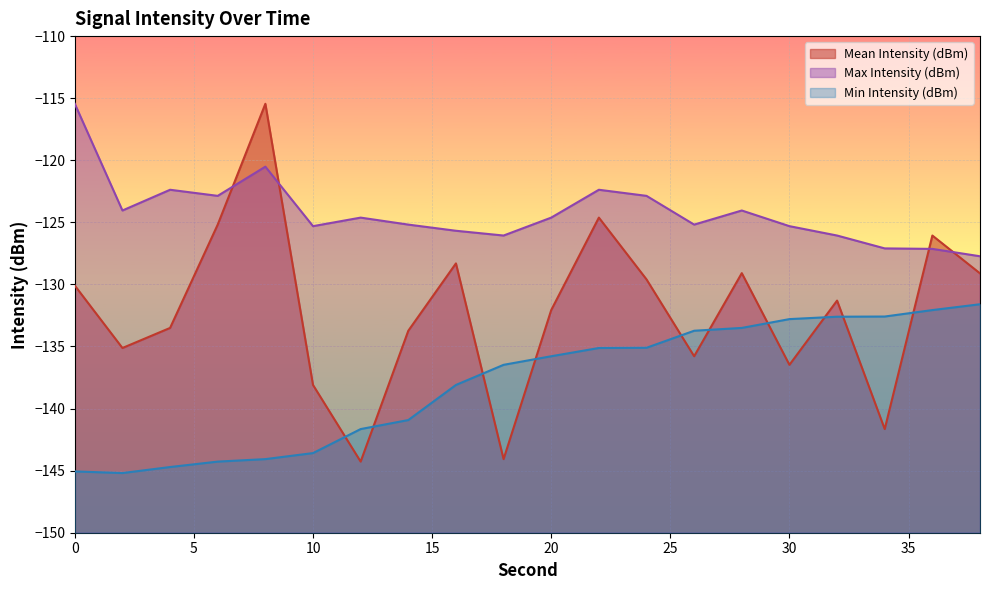

Which category has the highest value in the Mean Intensity (dBm) series?

8